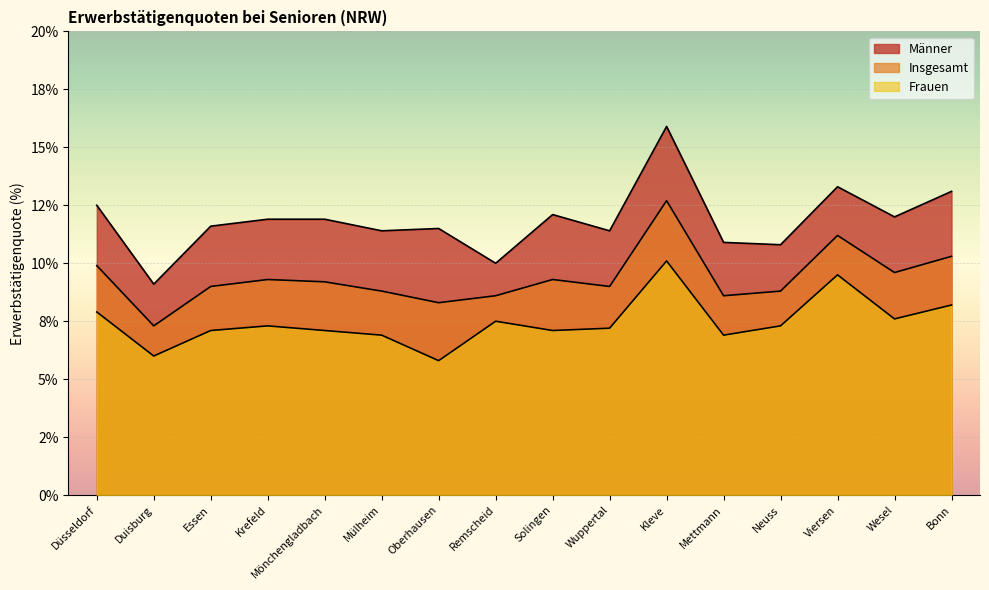

Which series has the widest spread of values?

Männer